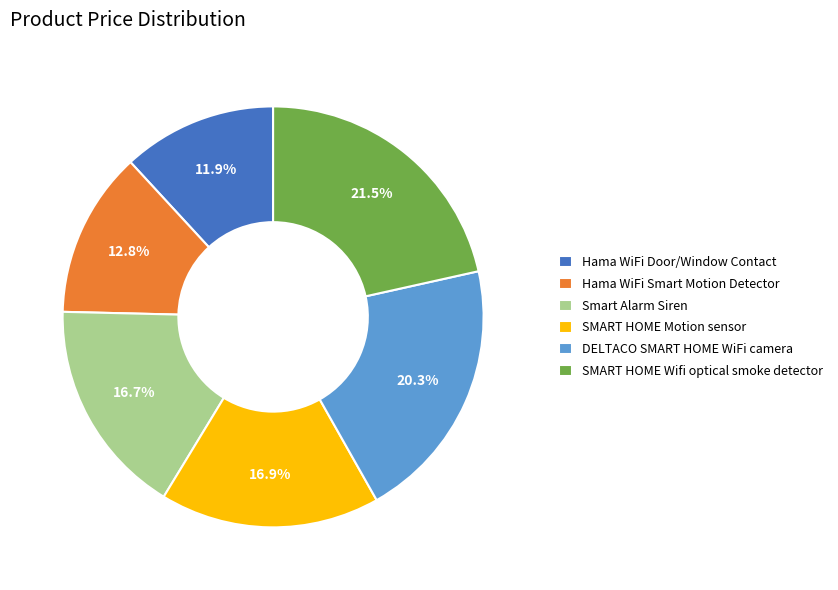

Combined, do SMART HOME Motion sensor and Smart Alarm Siren account for over 50%?

No